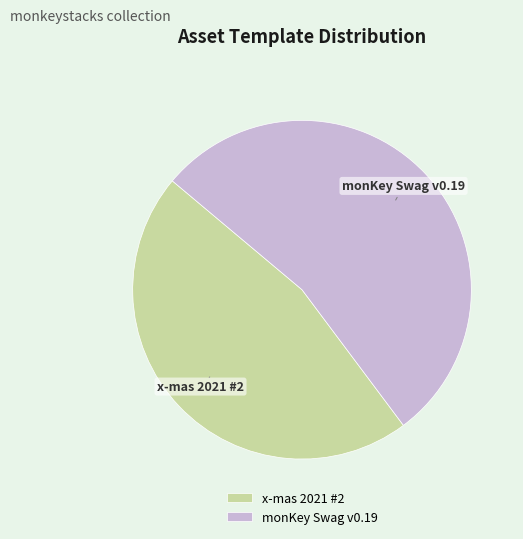

Does any single category account for the majority?

Yes